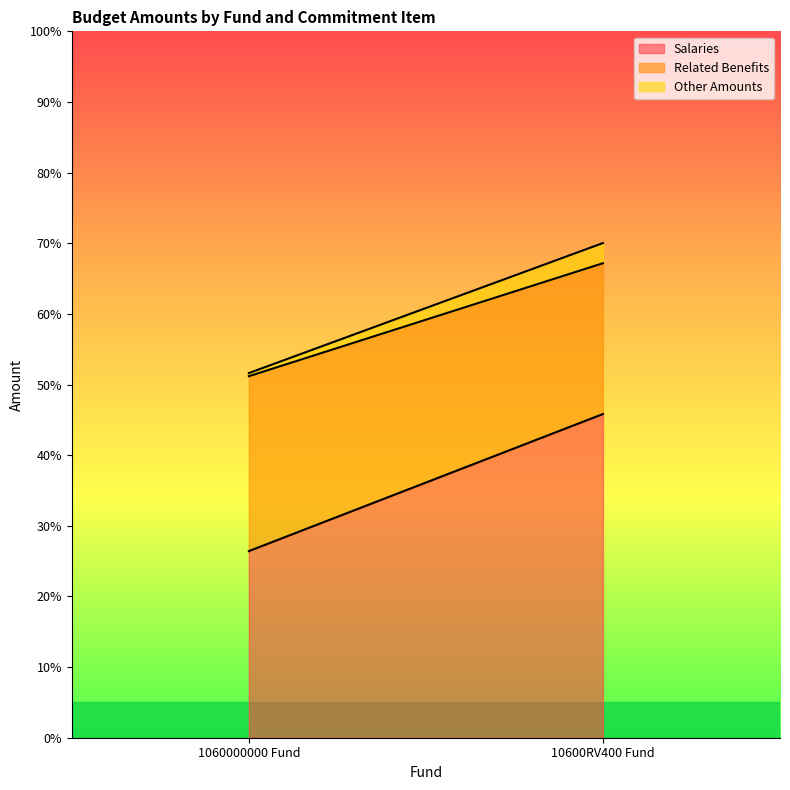

What are all the series names shown in the legend?

Salaries, Related Benefits, Other Amounts